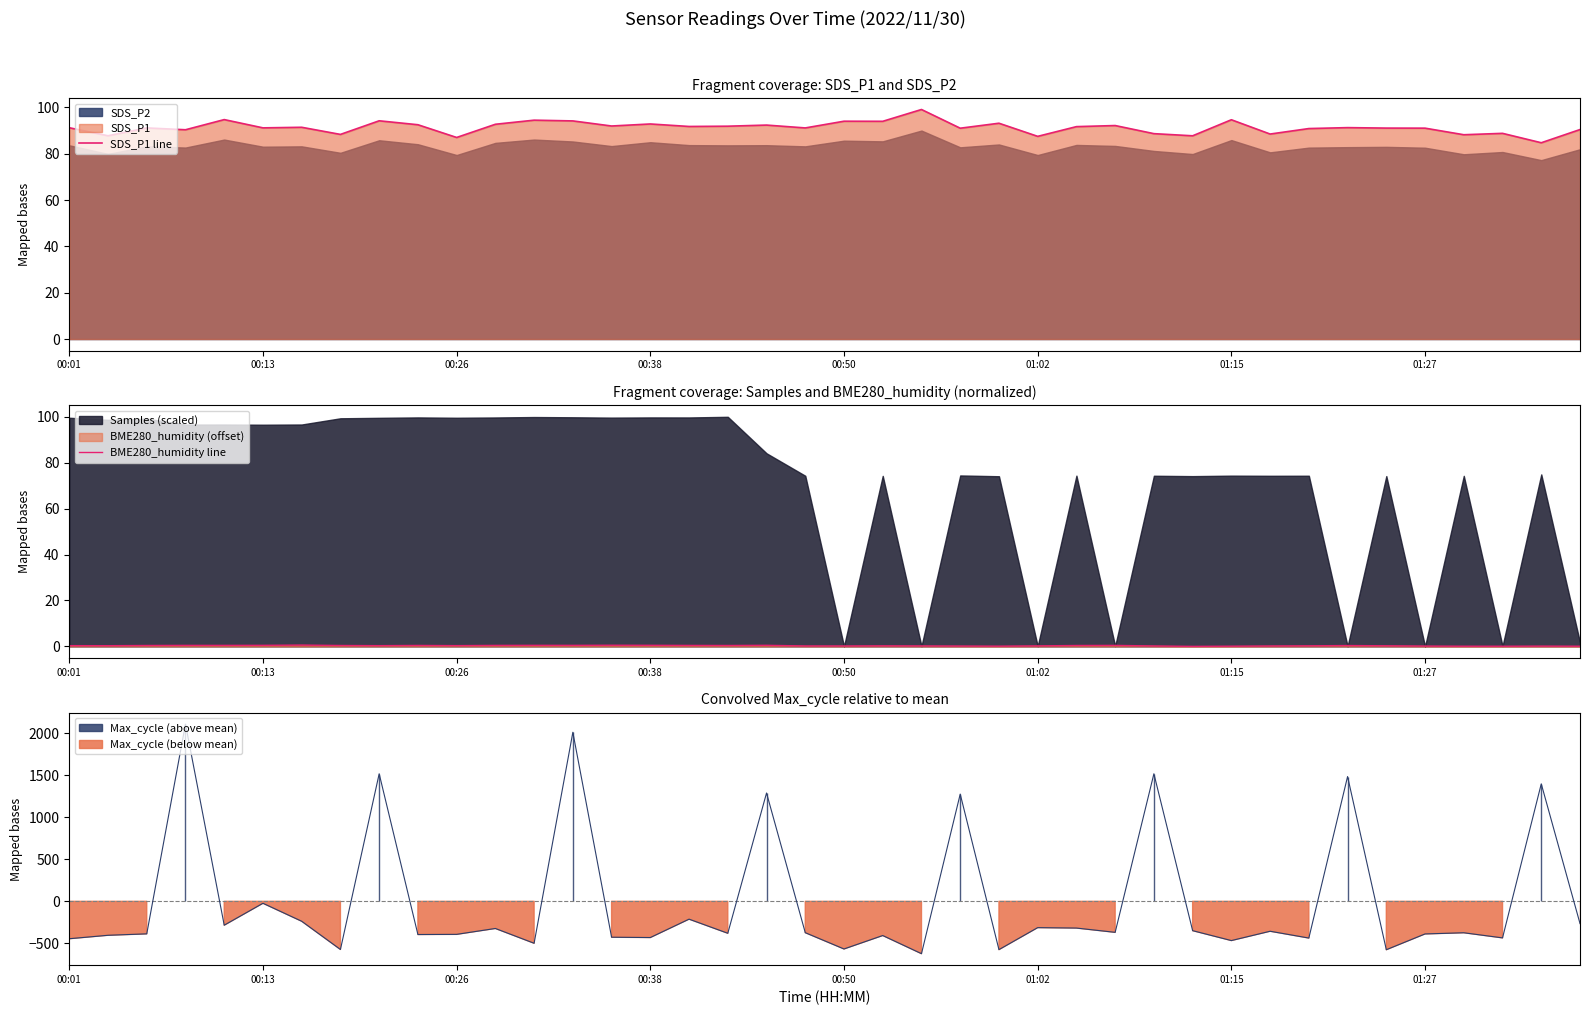

What is the average value of the BME280_humidity line series?

0.3